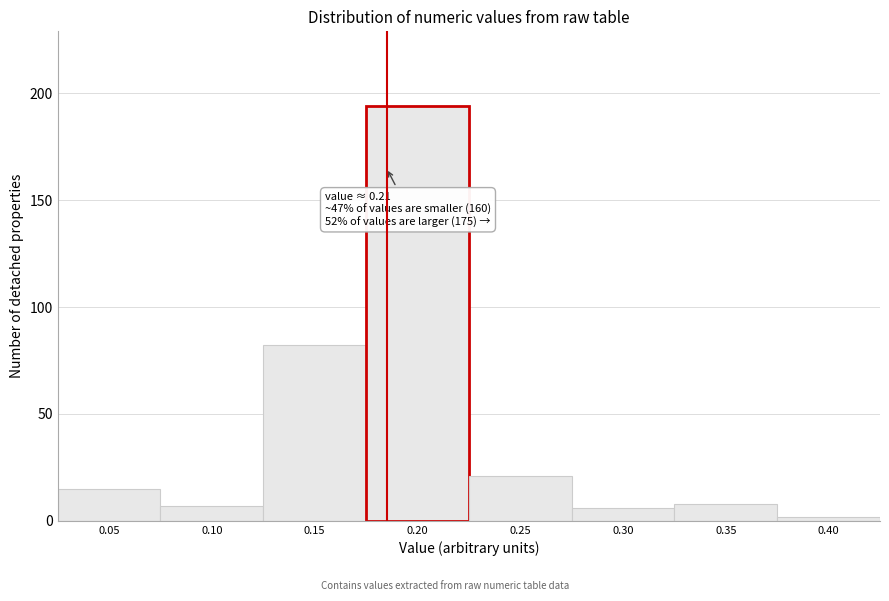

Reading right to left, what are all the values shown in this chart?

2	8	6	21	194	82	7	15